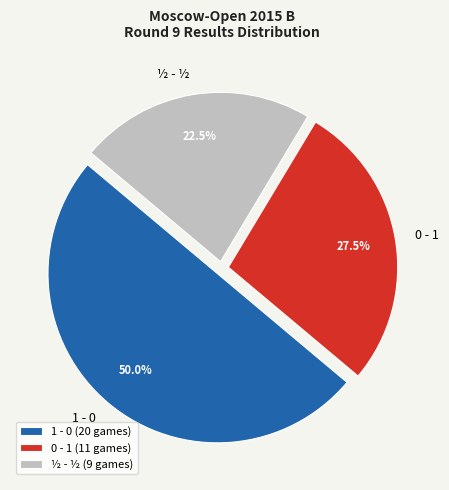

Which category has the biggest portion of the pie?

1 - 0